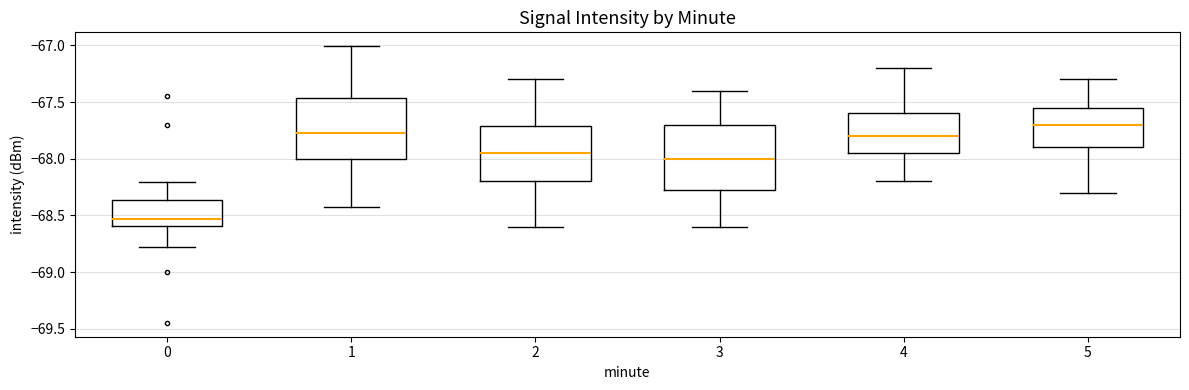

Reading left to right, read every box against the y-axis: the position of its median line, the range the box covers, and the ends of its whiskers. The values are not printed on the chart, so give them approximately, as read against the axis.

0: median -68.55, box -68.60 to -68.35, whiskers -68.80 to -68.20
1: median -67.75, box -68.00 to -67.45, whiskers -68.45 to -67.00
2: median -67.95, box -68.20 to -67.70, whiskers -68.60 to -67.30
3: median -68.00, box -68.25 to -67.70, whiskers -68.60 to -67.40
4: median -67.80, box -67.95 to -67.60, whiskers -68.20 to -67.20
5: median -67.70, box -67.90 to -67.55, whiskers -68.30 to -67.30